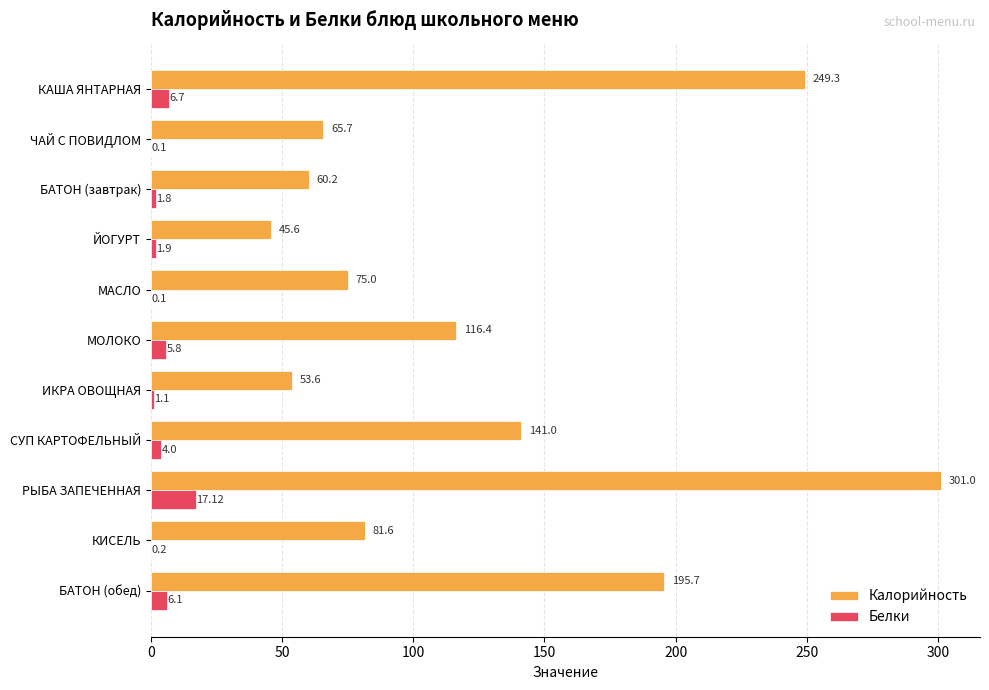

At which category is the sum across all series the highest?

РЫБА ЗАПЕЧЕННАЯ